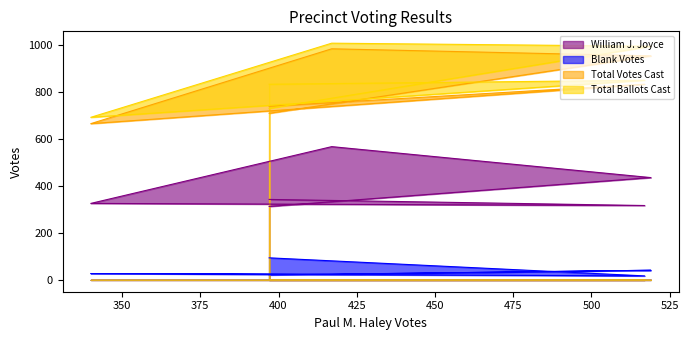

Is it true that Total Ballots Cast equals 254 at 517?

False